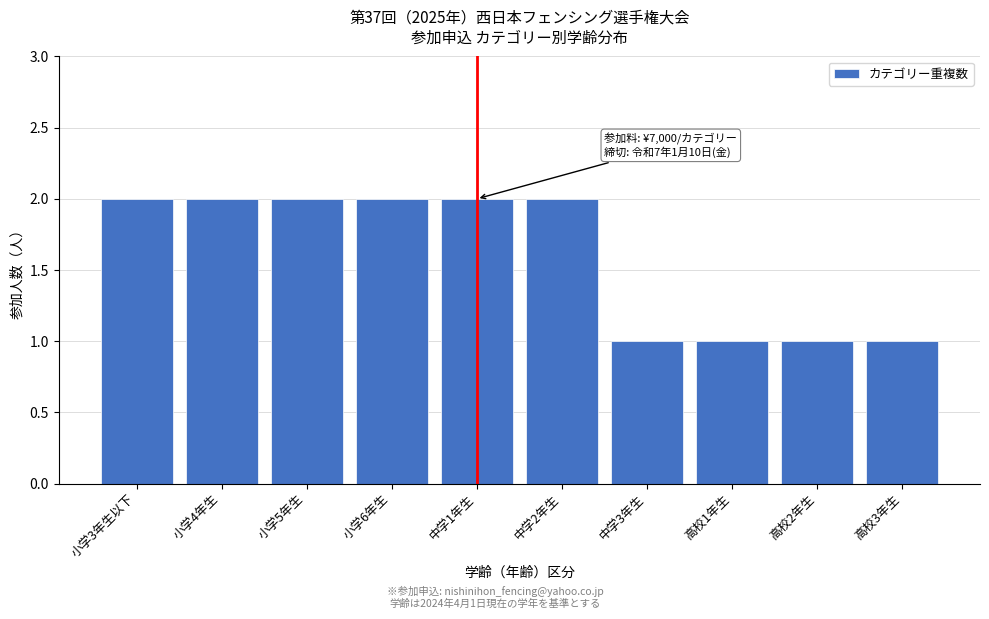

Reading left to right, extract all data points from this chart.

2	2	2	2	2	2	1	1	1	1